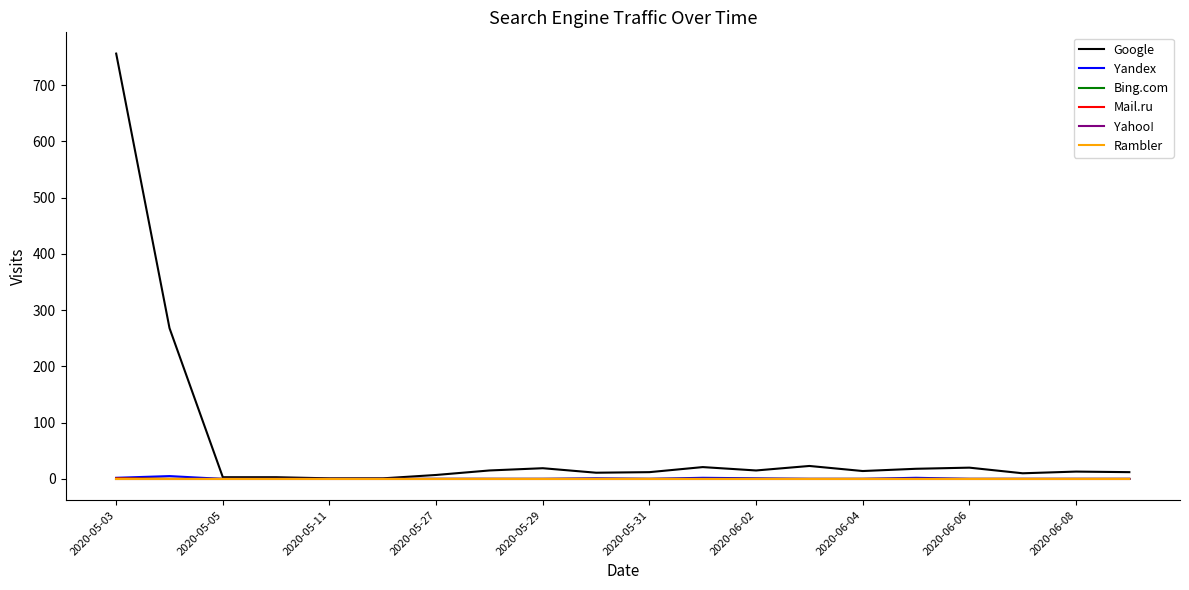

Is this an area chart (filled region under the line)?

No